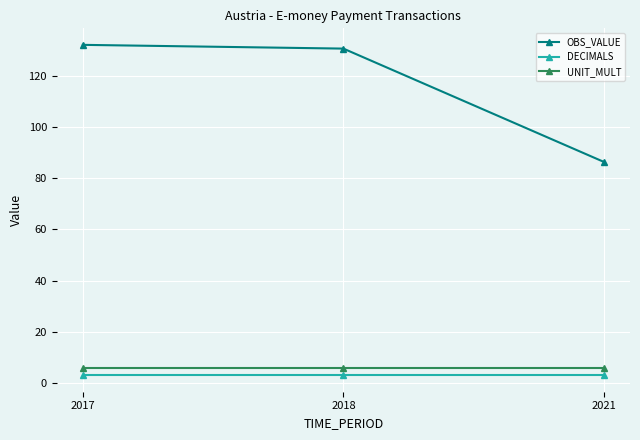

What is the maximum value shown in the chart?

132.1